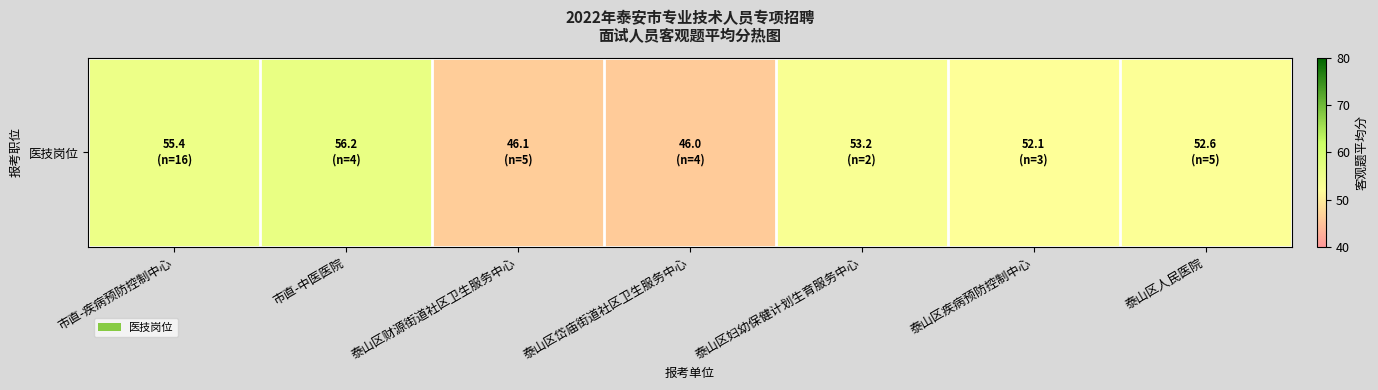

At which label does the data first exceed 52?

市直-疾病预防控制中心